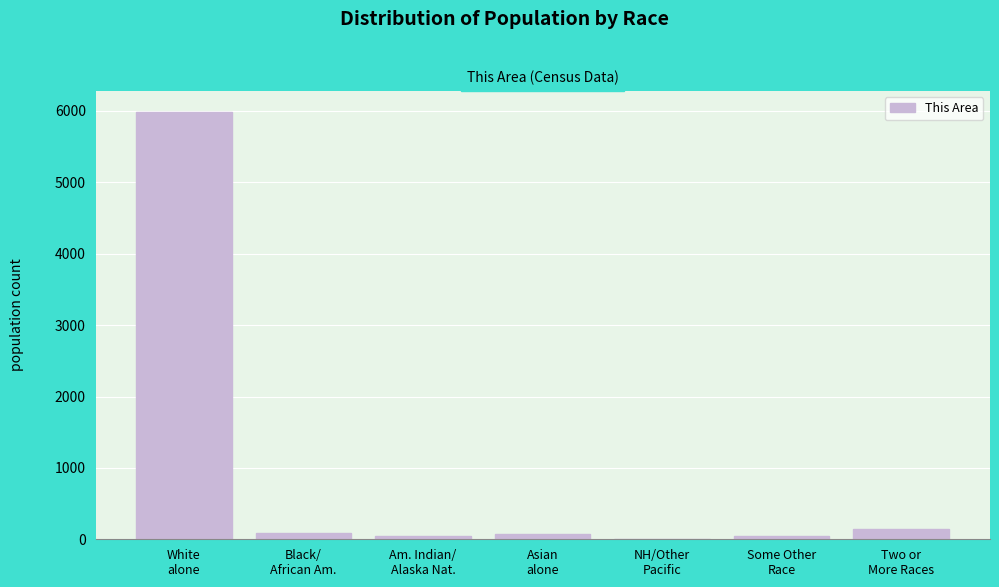

What is the sum of all values?

6363